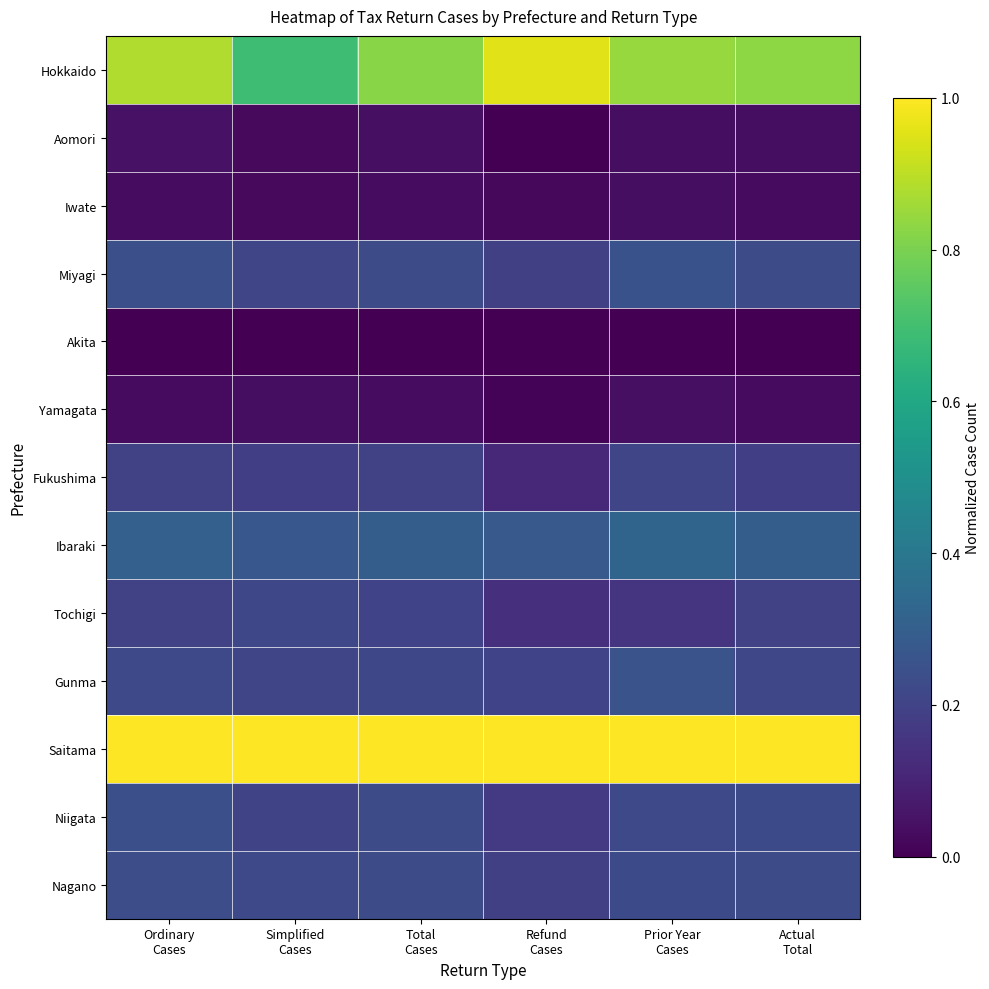

Between Simplified Cases and Prior Year Cases, which series saw the biggest shift?

Hokkaido